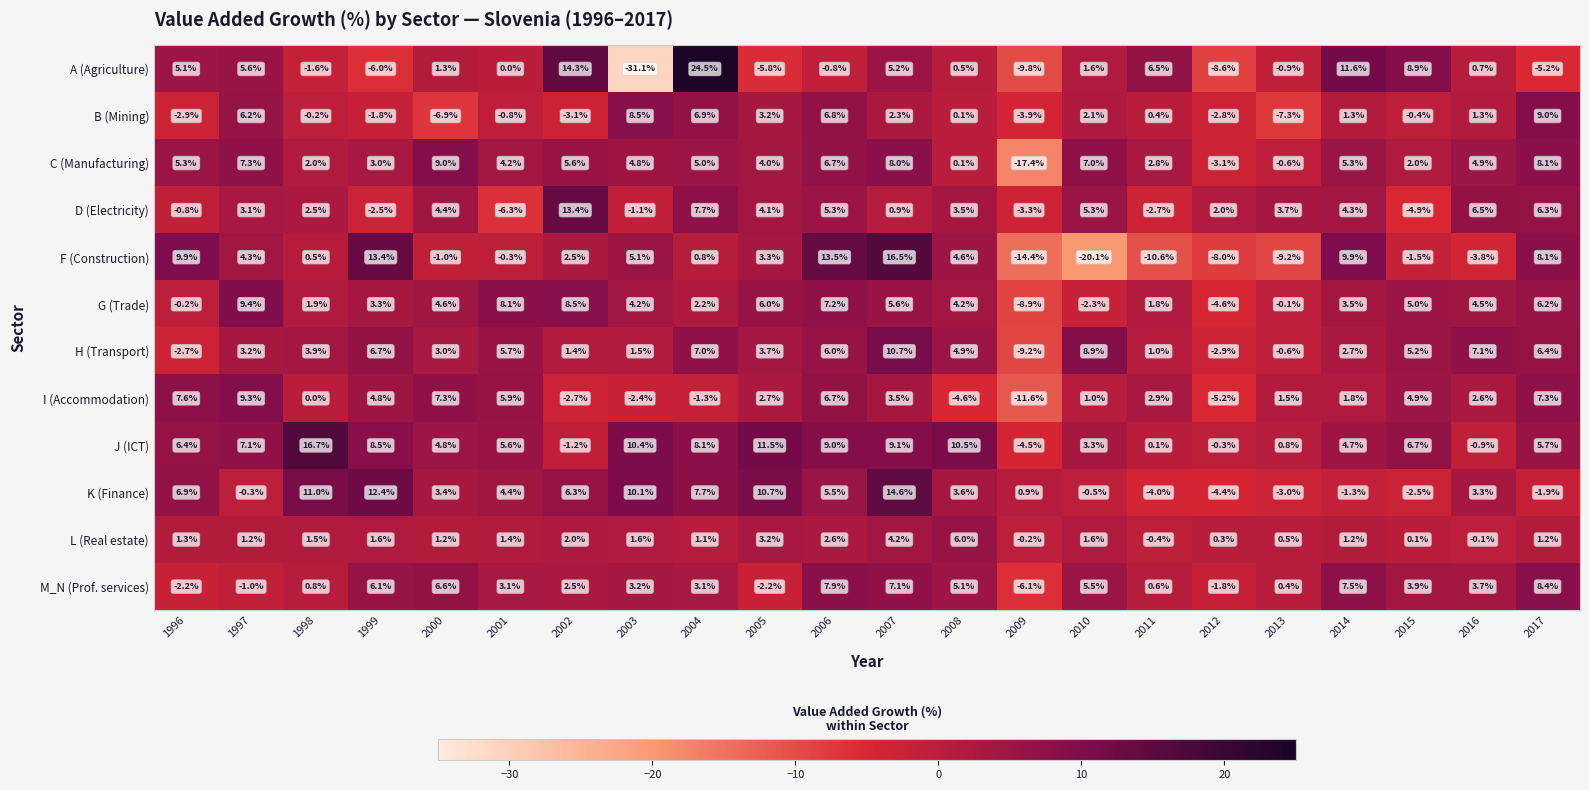

What is the sum of the C (Manufacturing) values at 2016 and 2011?

7.7